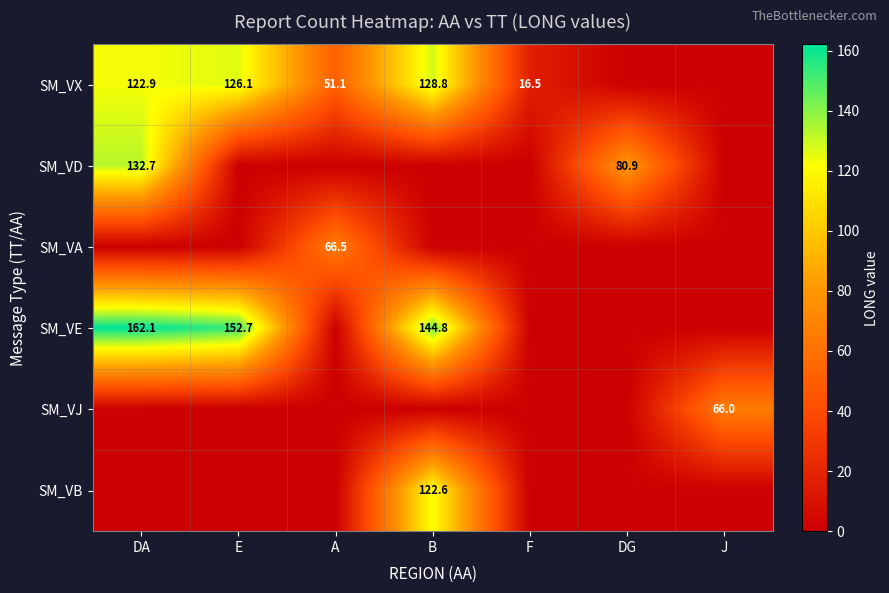

The value of SM_VJ at J is 107.4. True or false?

False